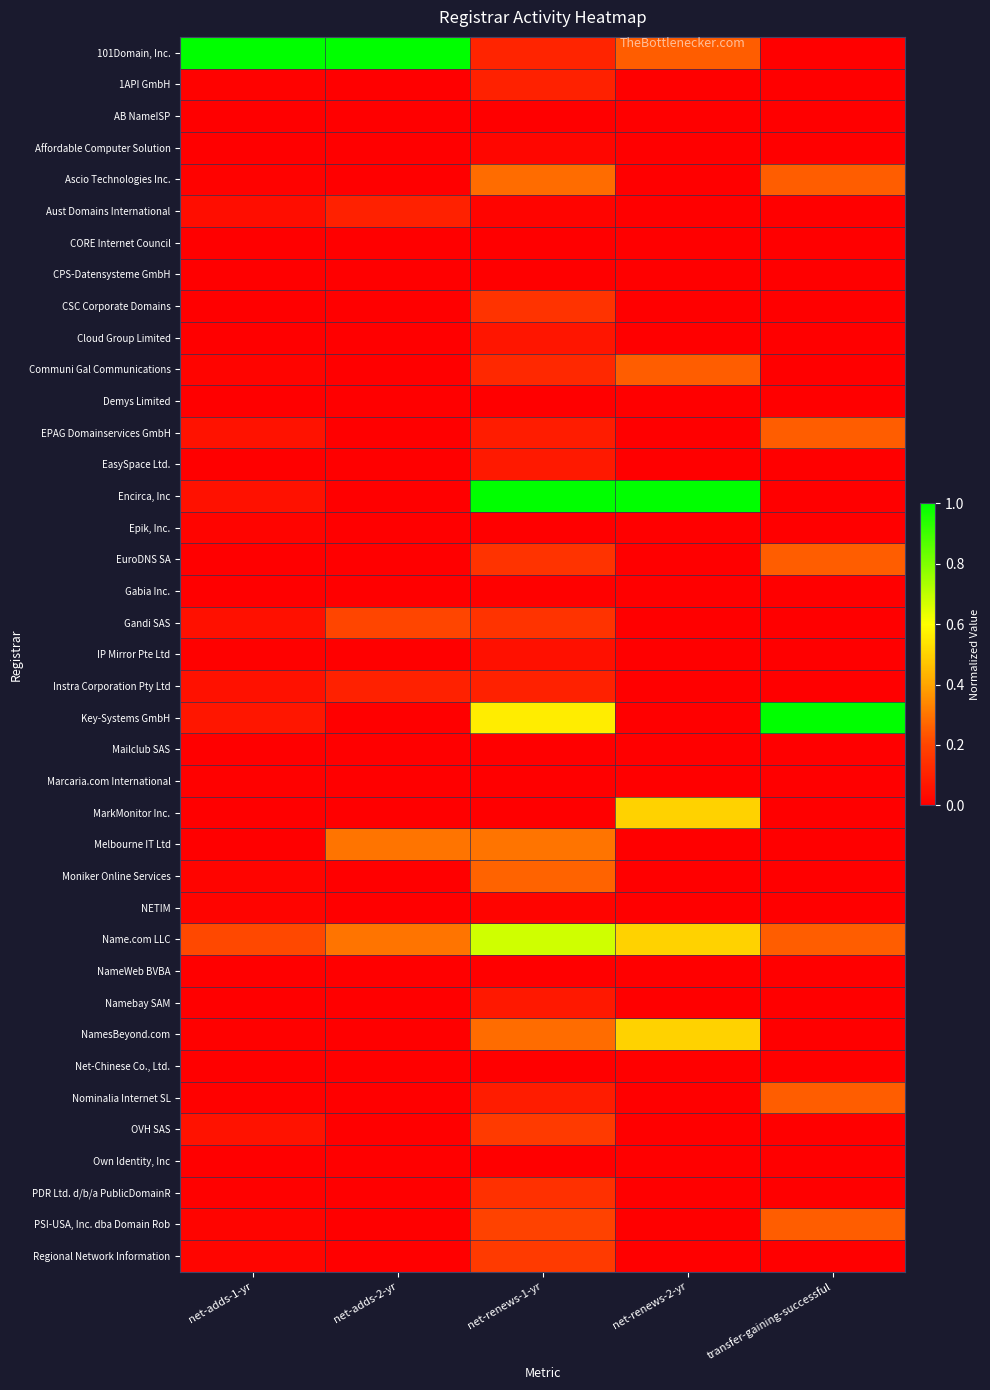

What is the total value across all series at net-adds-2-yr?

2.0